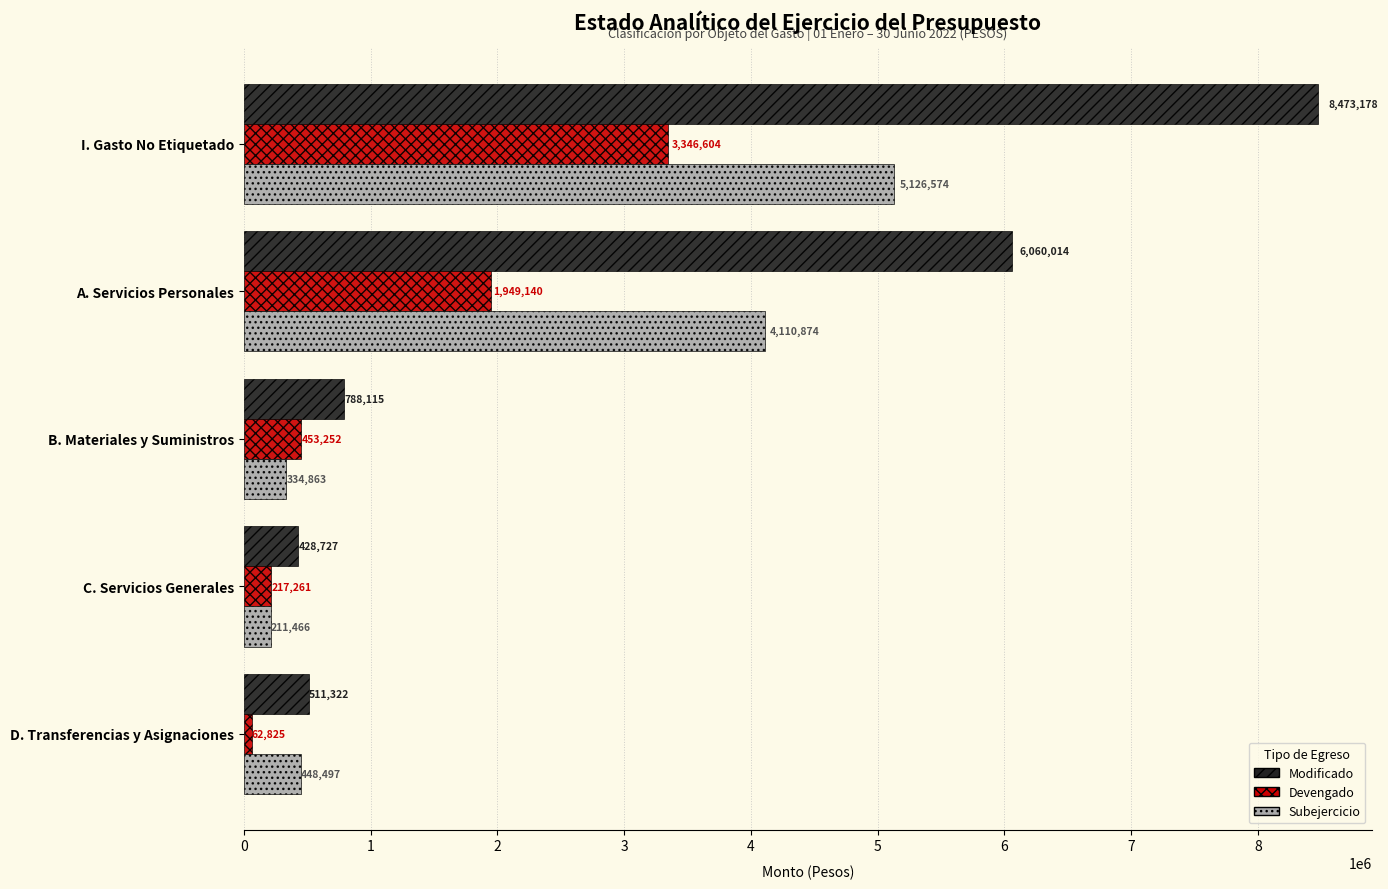

List the labels in order of Modificado value, smallest first.

C. Servicios Generales, D. Transferencias y Asignaciones, B. Materiales y Suministros, A. Servicios Personales, I. Gasto No Etiquetado